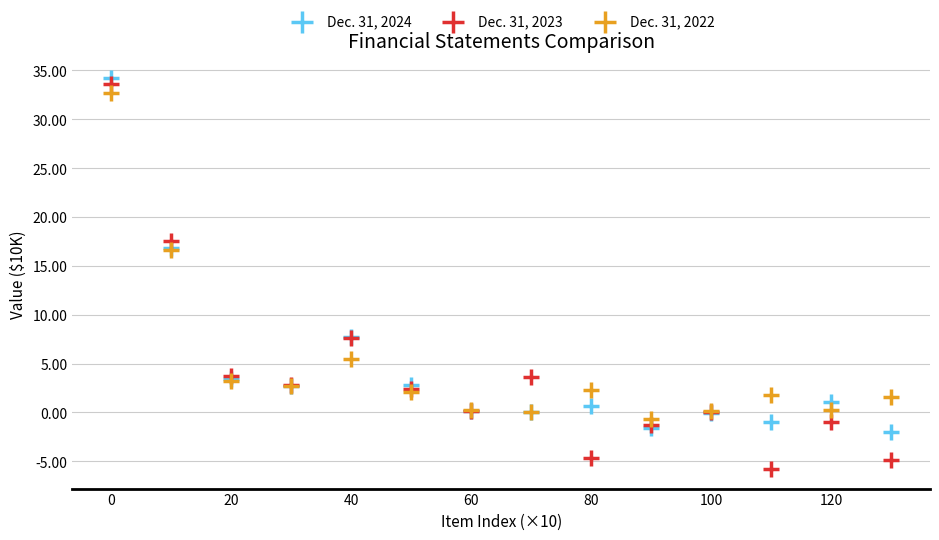

What is the X range (max minus min) for the scatter plot?

130.0